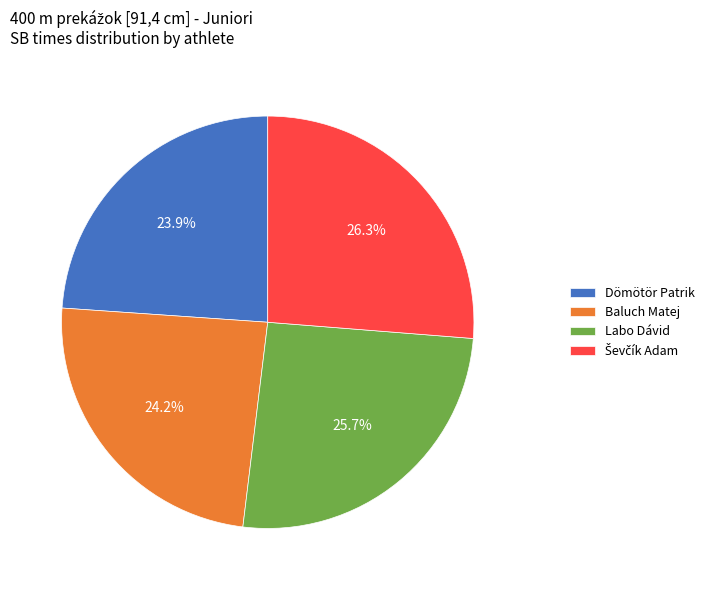

Is there a majority slice in this chart?

No